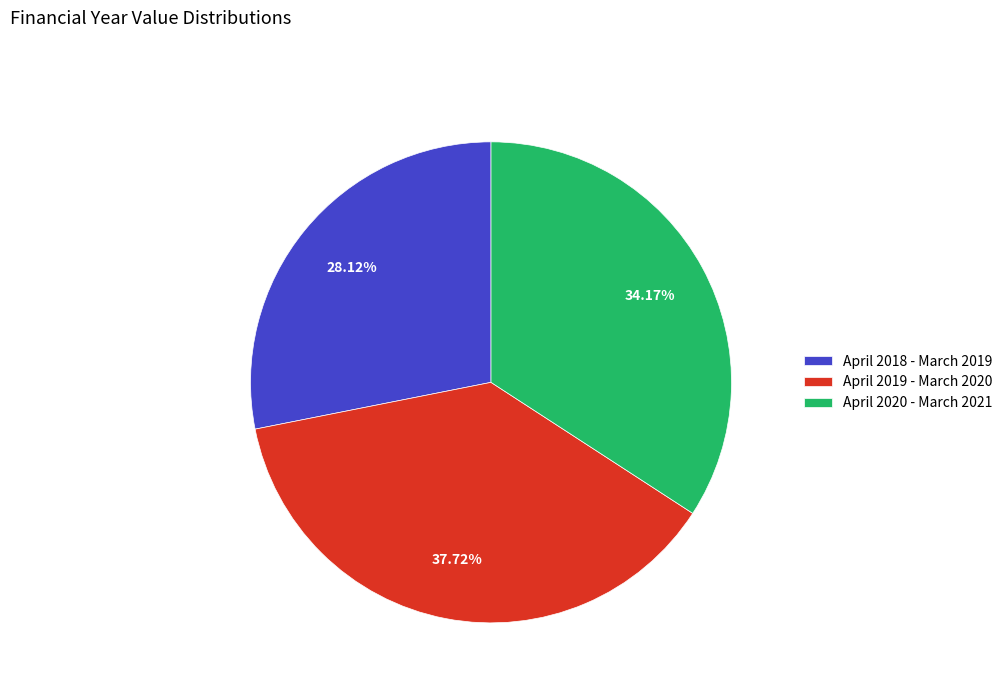

Is it true that April 2018 - March 2019 is 28% of the pie?

True